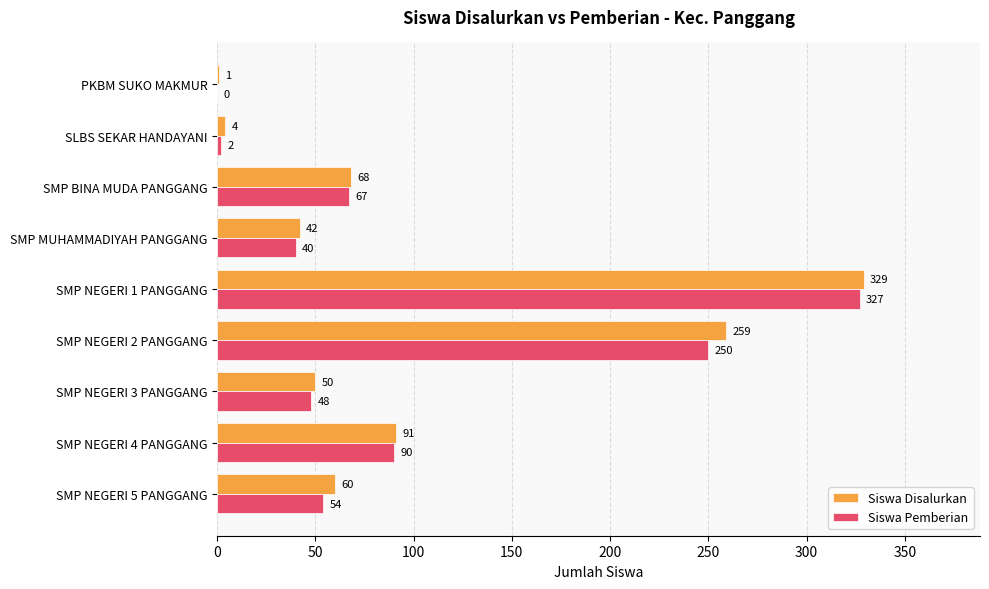

At which label is Siswa Pemberian closest to 163?

SMP NEGERI 4 PANGGANG